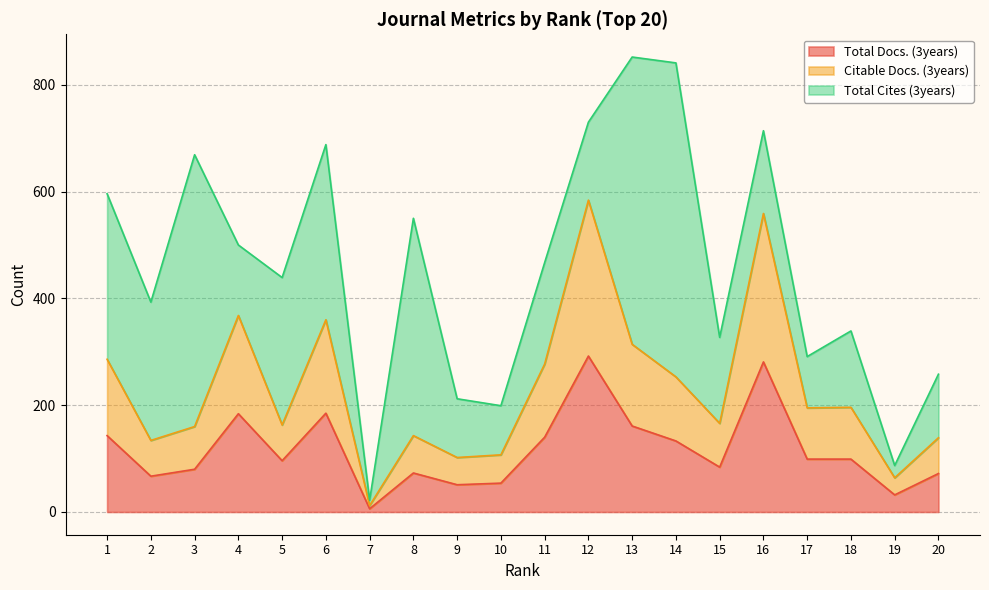

What is the value of the Total Docs. (3years) point at the 17th from the left?

99